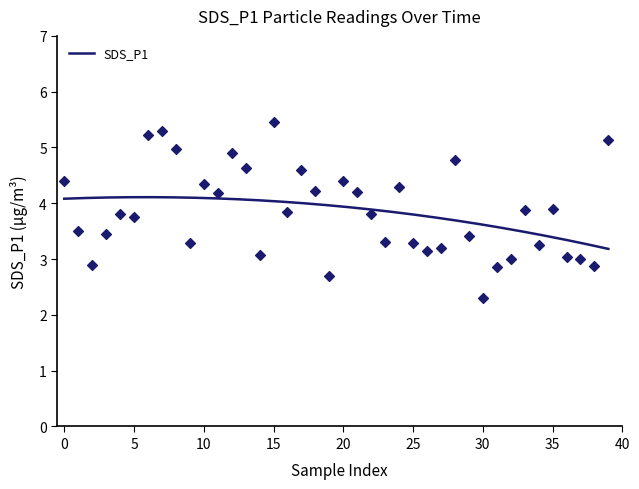

What is the minimum value for SDS_P1?

3.2